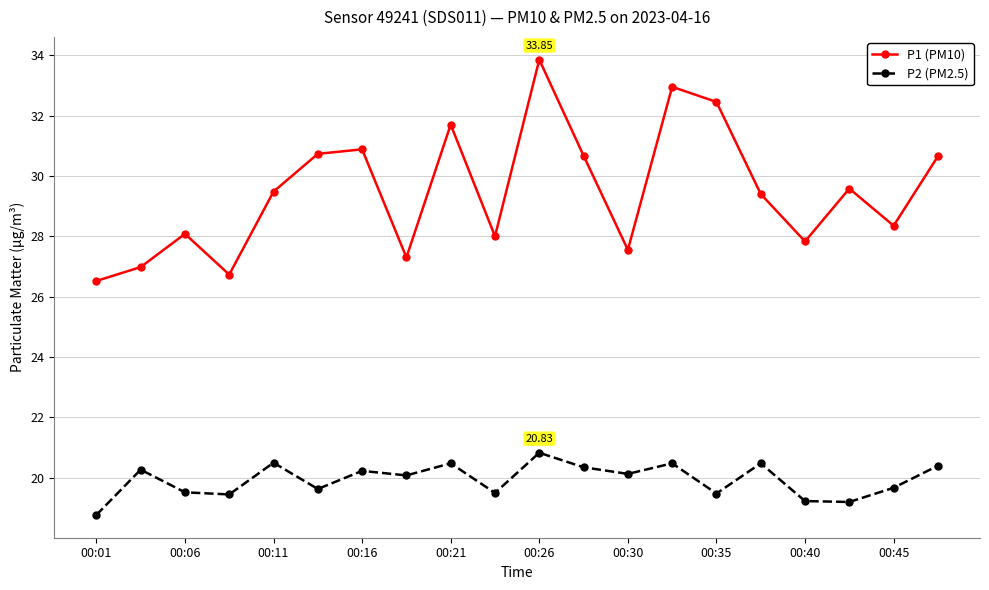

Rank the series by their average value, from lowest to highest.

P2 (PM2.5), P1 (PM10)